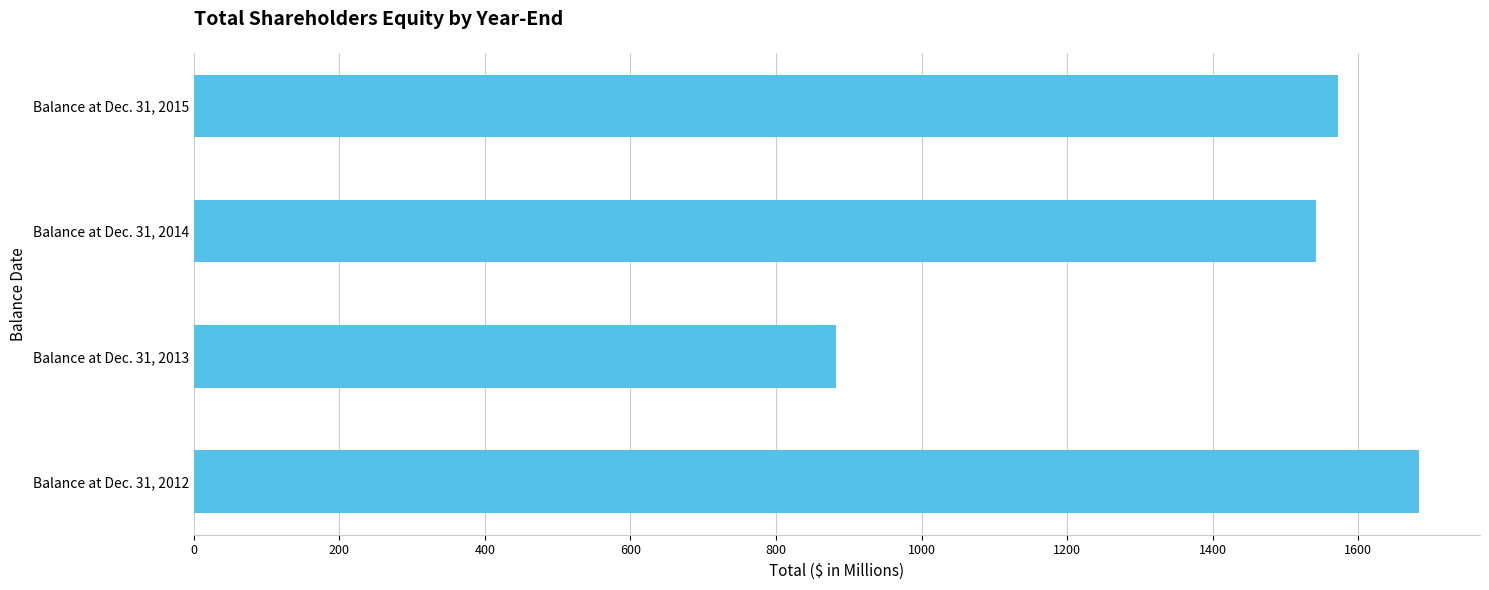

Count the number of categories in the chart.

4